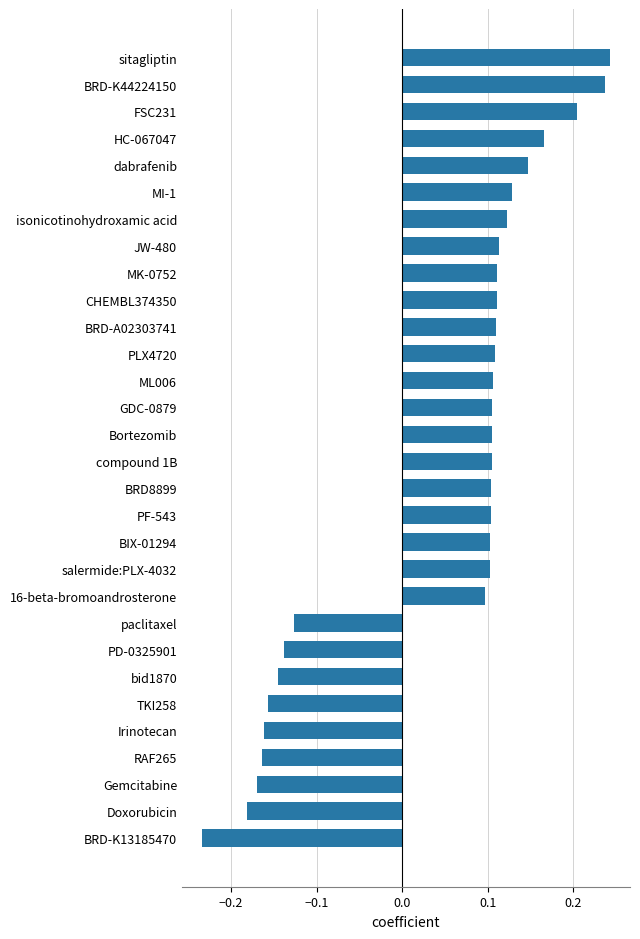

Count the values in the range 0 to 1.

21